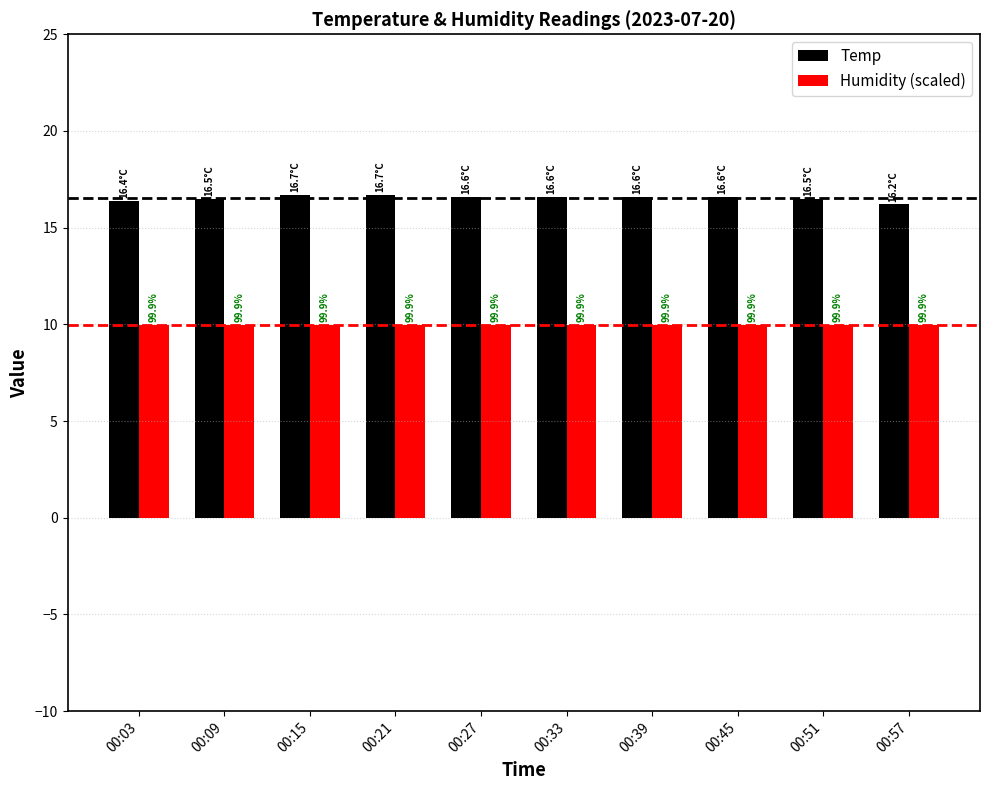

What is the minimum value shown in the chart?

10.0